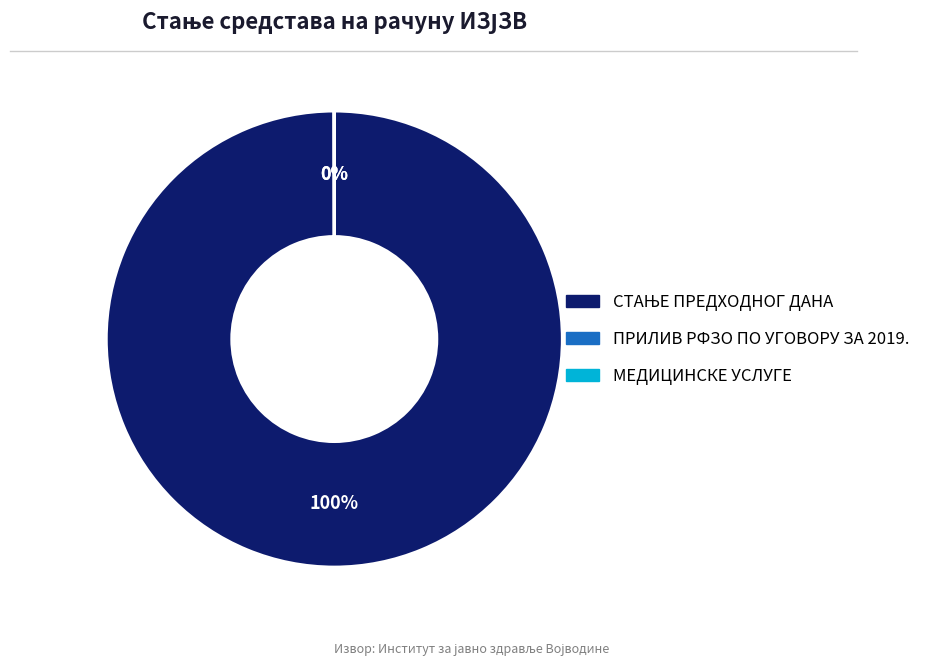

Is there a majority slice in this chart?

Yes